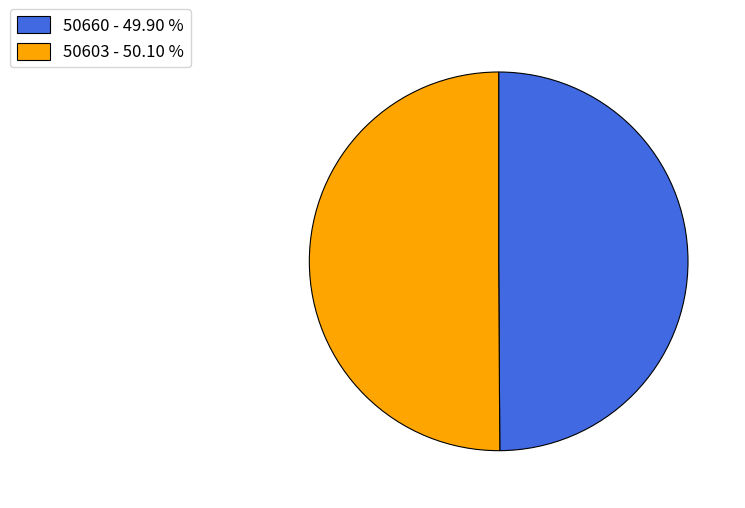

Count the number of slices in the pie.

2